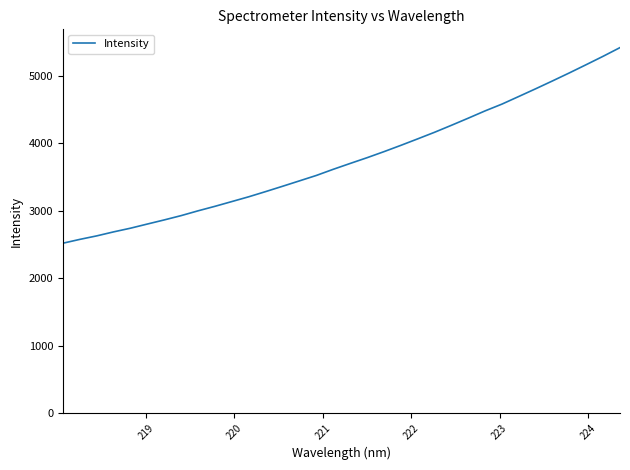

What is the minimum value shown in the chart?

2519.4